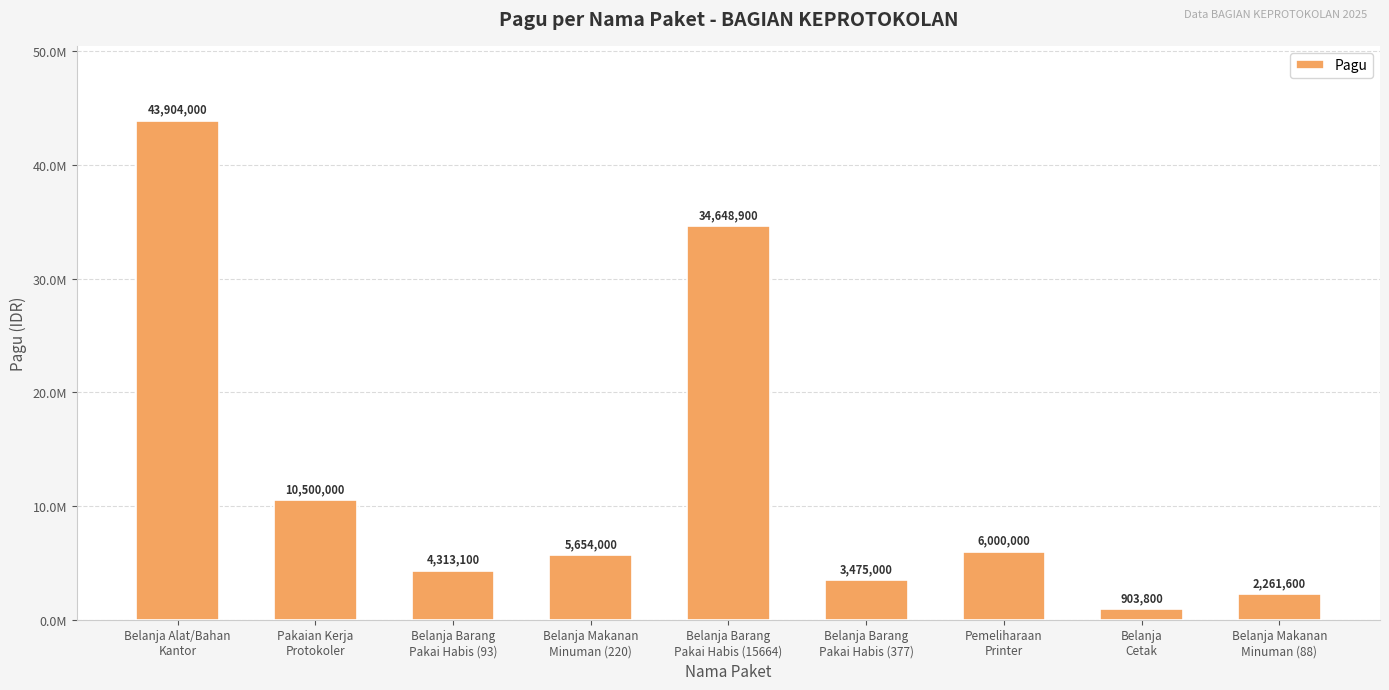

What position from the right is Belanja Barang
Pakai Habis (377)?

4